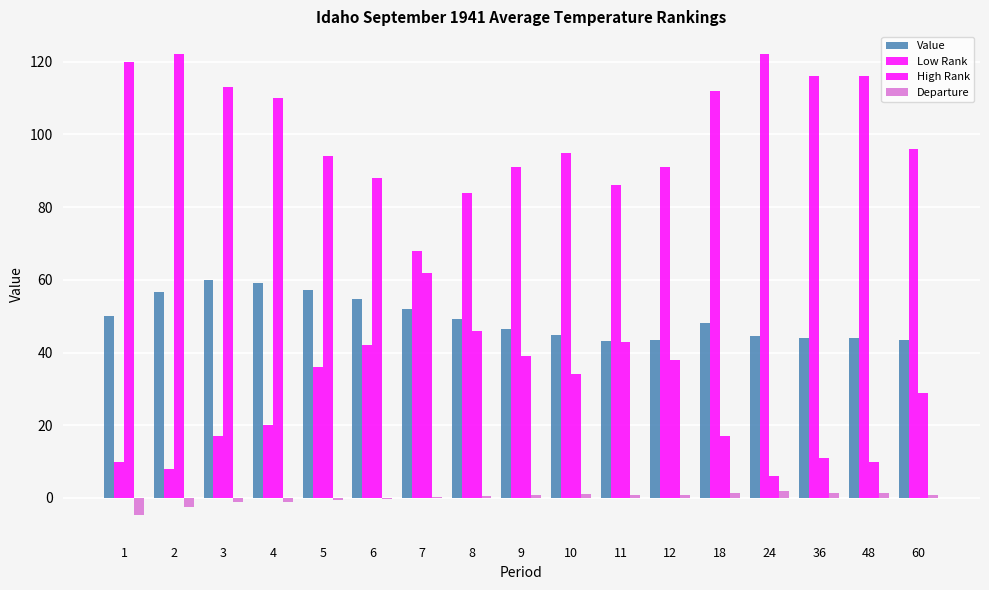

Is it true that Low Rank equals 7.7 at 3?

False